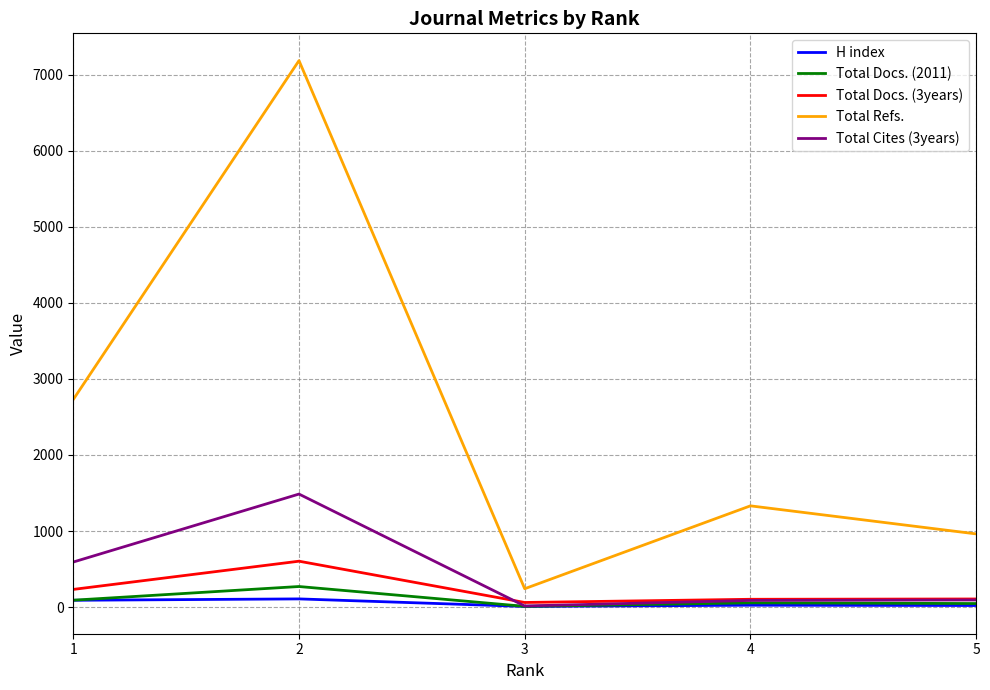

True or false: Total Refs. and Total Docs. (3years) intersect in this chart.

False